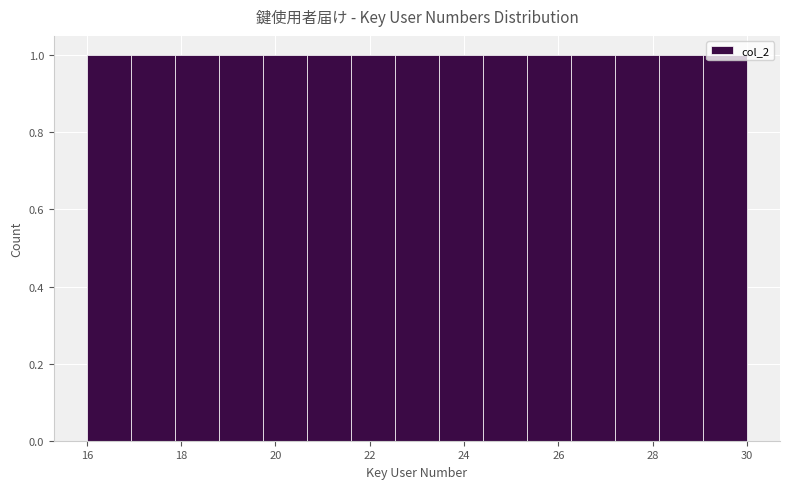

Reading left to right, list every bar in this chart as the range it spans on the x-axis followed by its height. Neither the bar edges nor the heights are printed on the chart, so give them approximately, as read against the axes.

16.0 to 17.0: 1
17.0 to 17.8: 1
17.8 to 18.8: 1
18.8 to 19.8: 1
19.8 to 20.6: 1
20.6 to 21.6: 1
21.6 to 22.6: 1
22.6 to 23.4: 1
23.4 to 24.4: 1
24.4 to 25.4: 1
25.4 to 26.2: 1
26.2 to 27.2: 1
27.2 to 28.2: 1
28.2 to 29.0: 1
29.0 to 30.0: 1